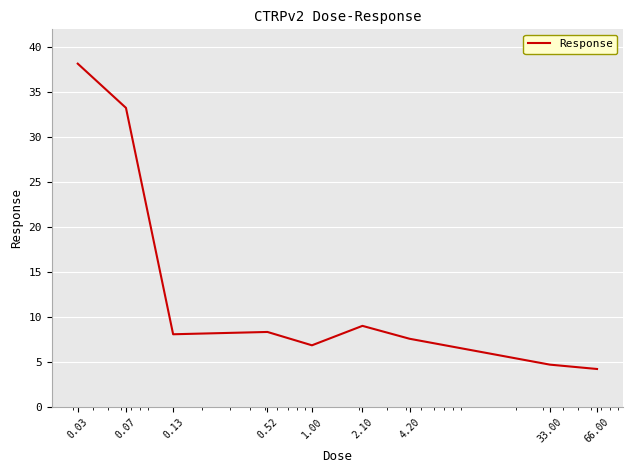

Reading left to right, extract all data points from this chart.

38.1	33.2	8.1	8.3	6.8	9.0	7.6	4.7	4.2